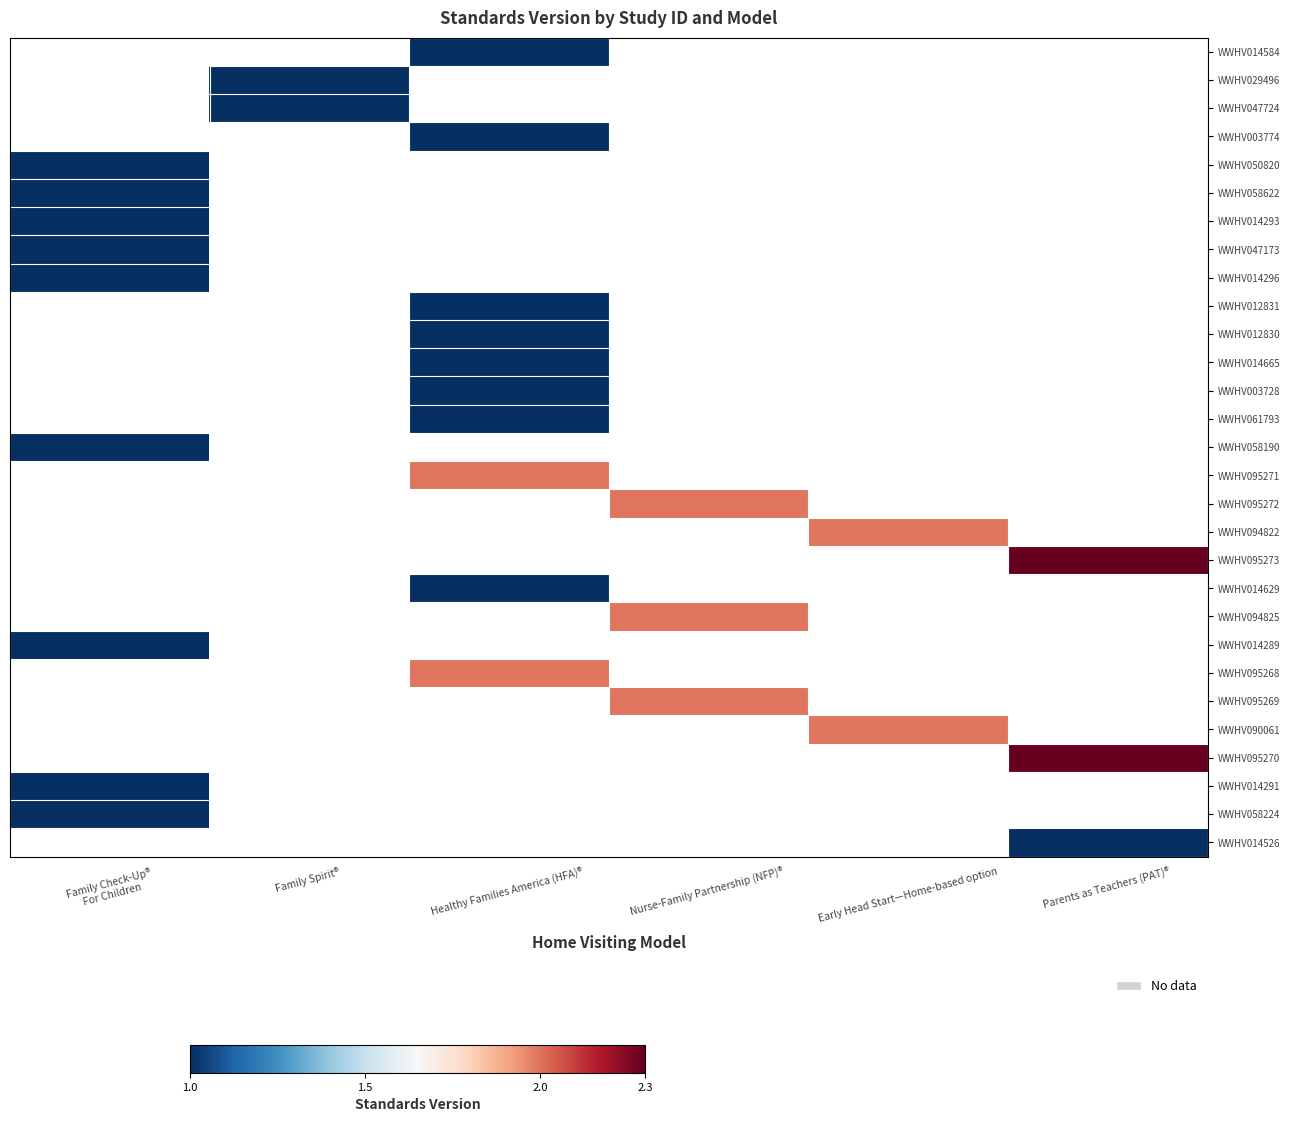

How many distinct data groups are displayed?

29